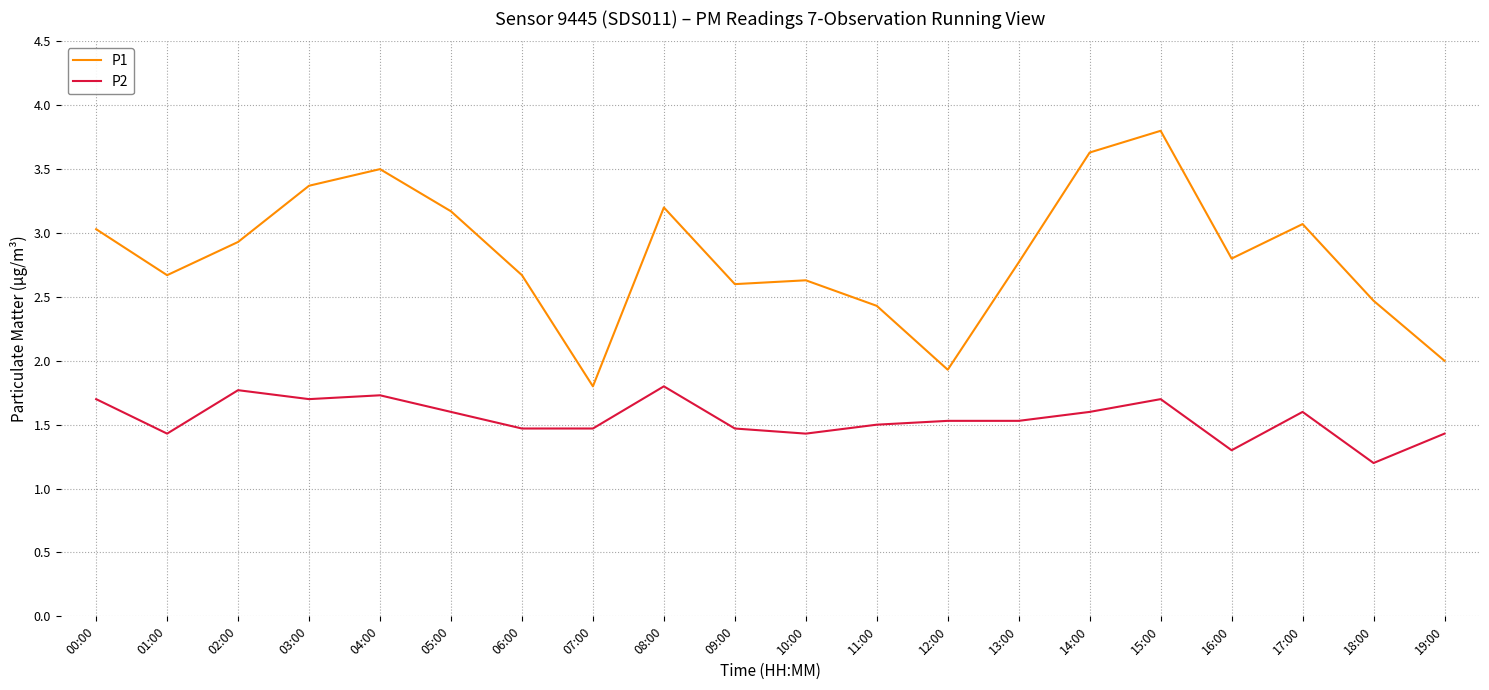

What position from the left is 19:00?

20